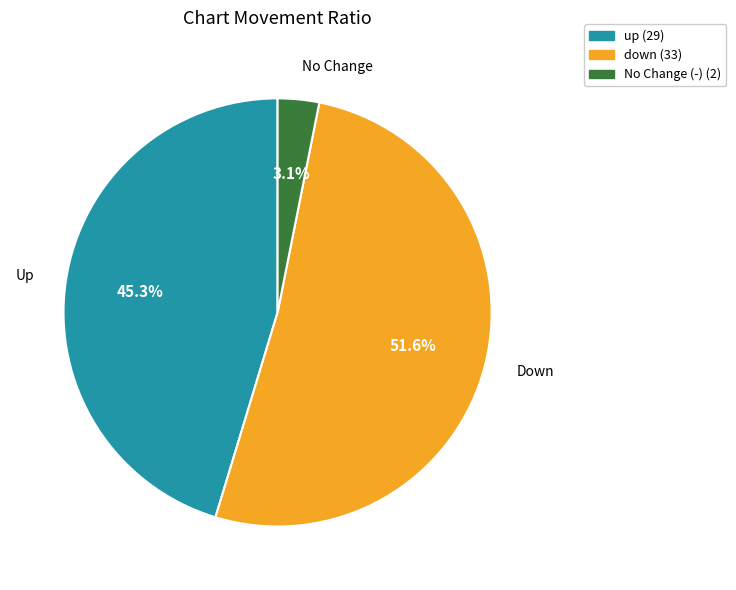

Is there any slice that represents more than half of the pie?

Yes